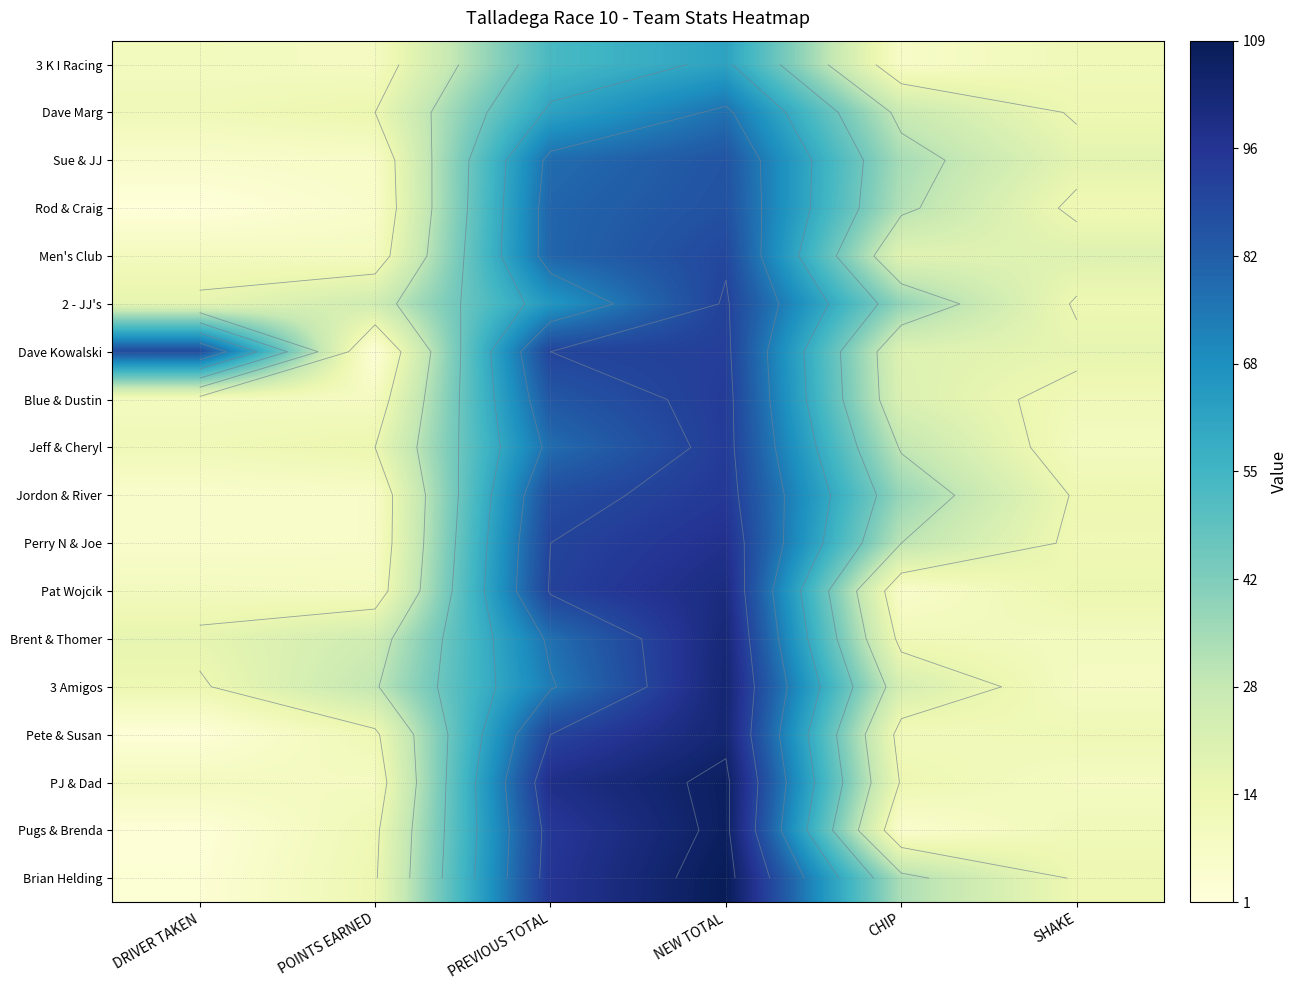

At which category is the sum across all series the highest?

NEW TOTAL